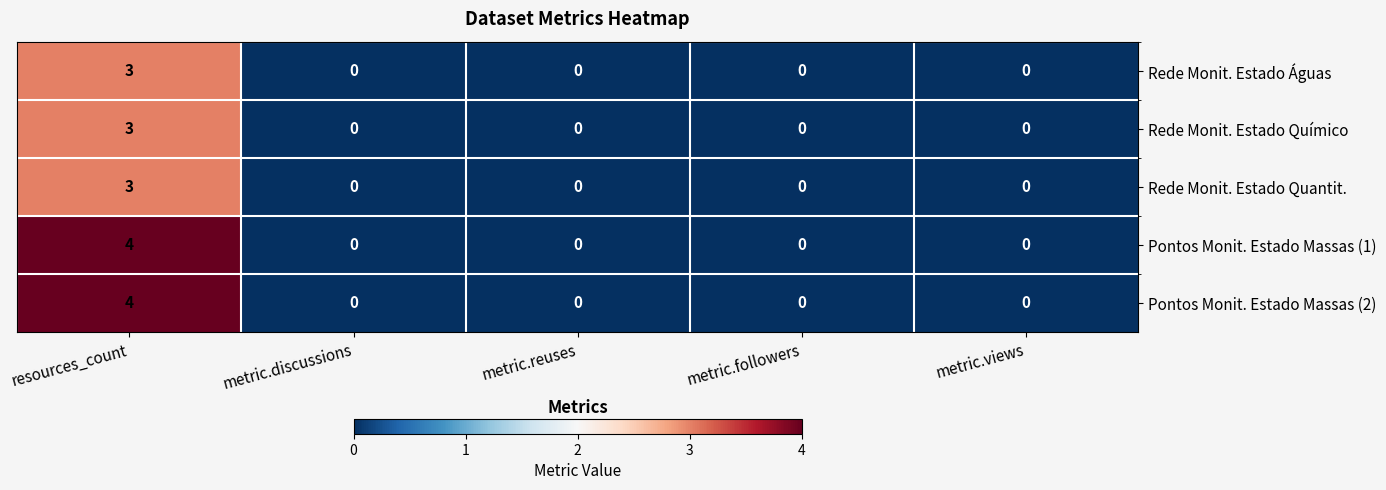

Is it true that Pontos Monit. Estado Massas (1) equals 0 at metric.followers?

True